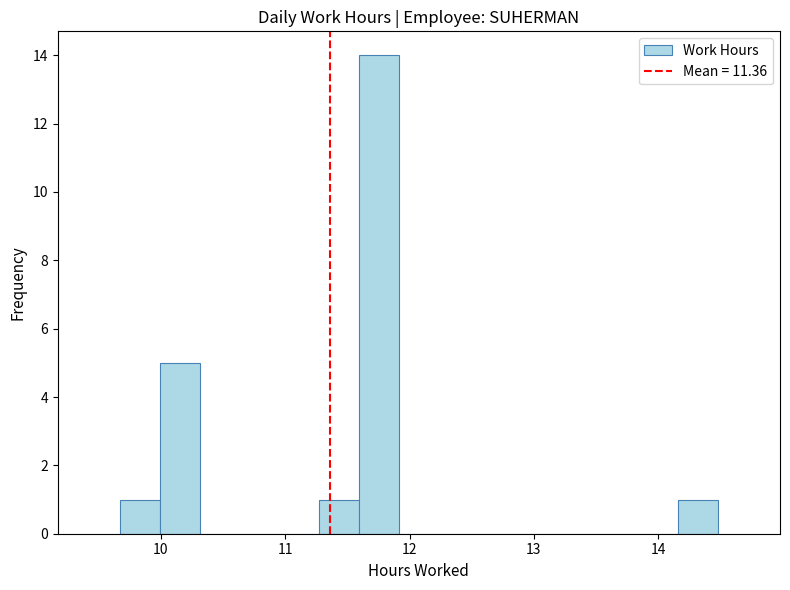

Around what value on the x-axis is the tallest bar? Give the approximate position of its centre, as read against the axis.

11.8